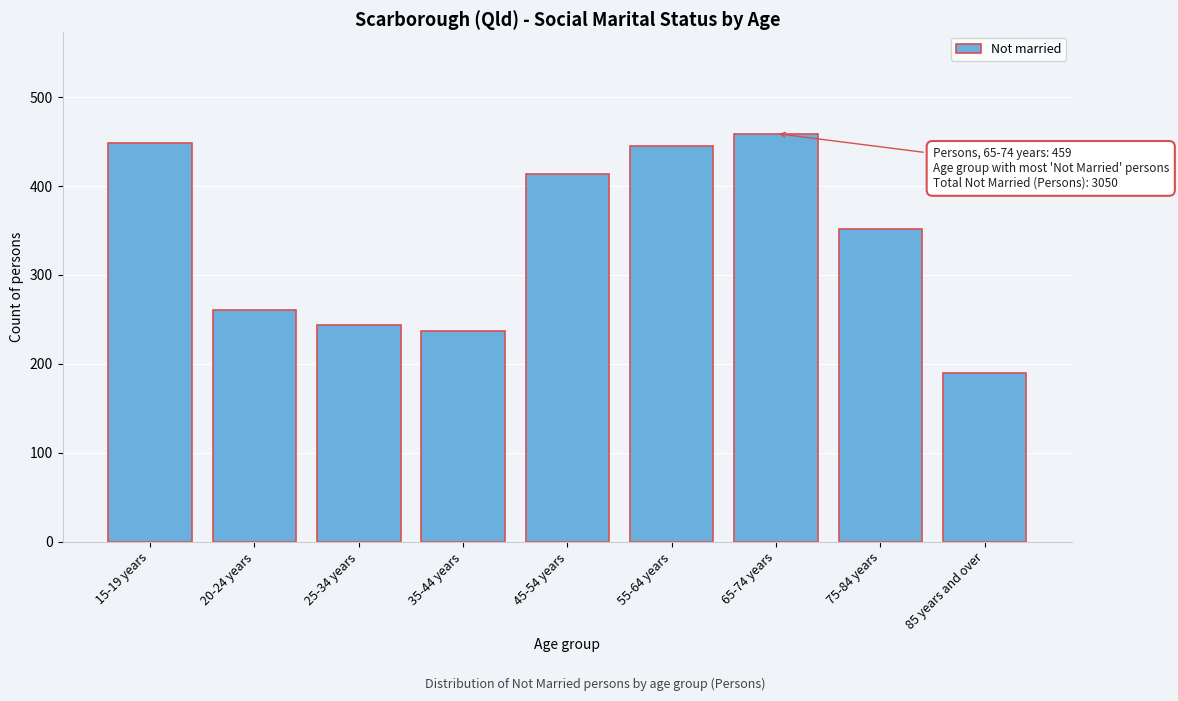

Reading right to left, extract all data points from this chart.

190	352	459	445	414	237	244	261	448